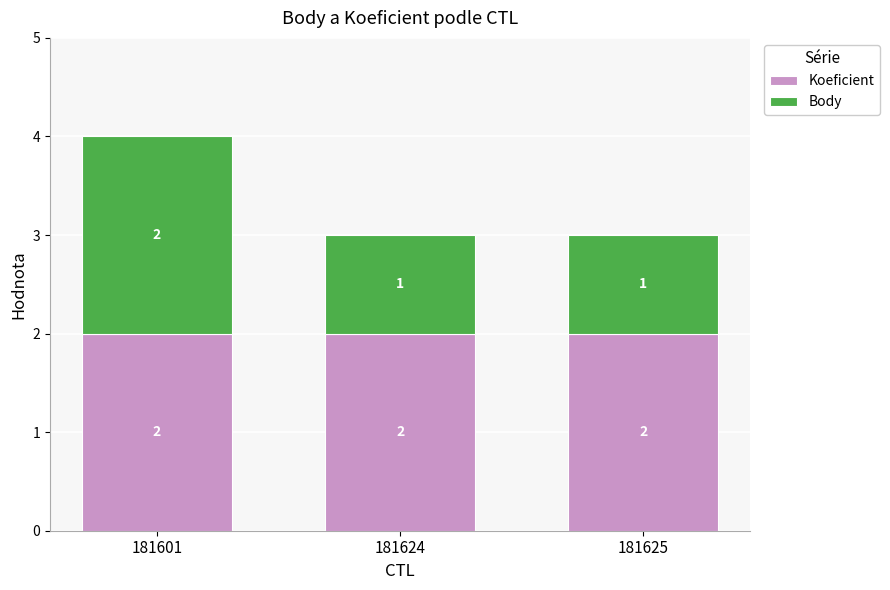

What is the sum of the Koeficient values at 181624 and 181625?

4